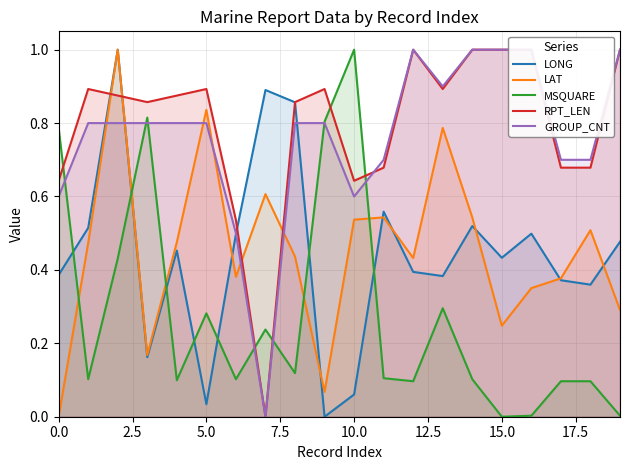

How many values in GROUP_CNT are above zero?

19